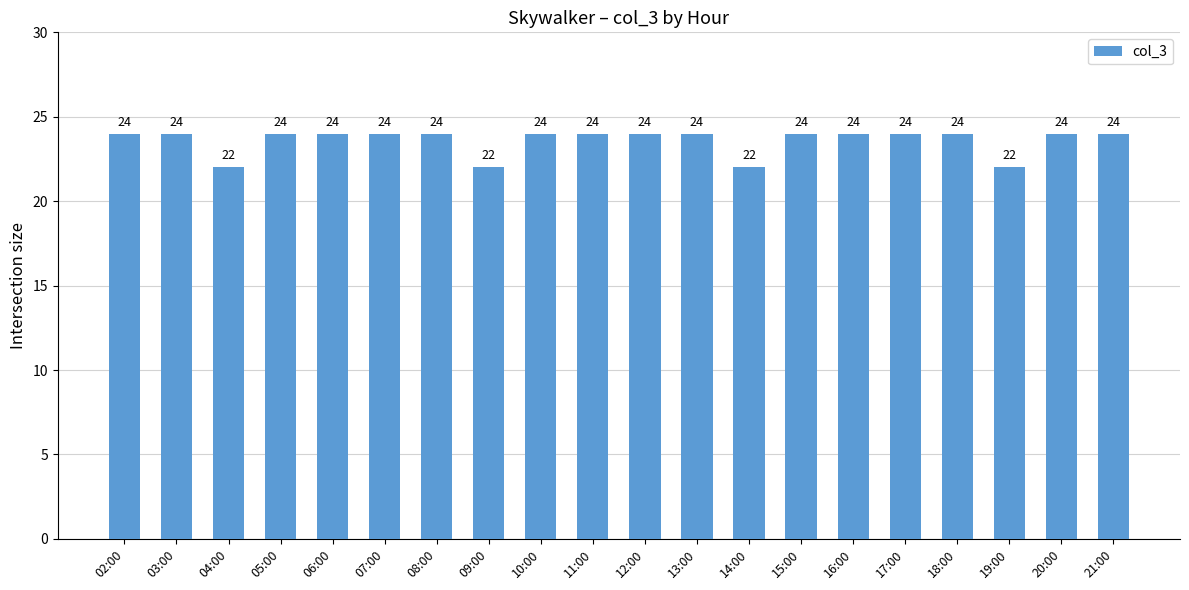

What is the difference between the maximum and second lowest values?

2